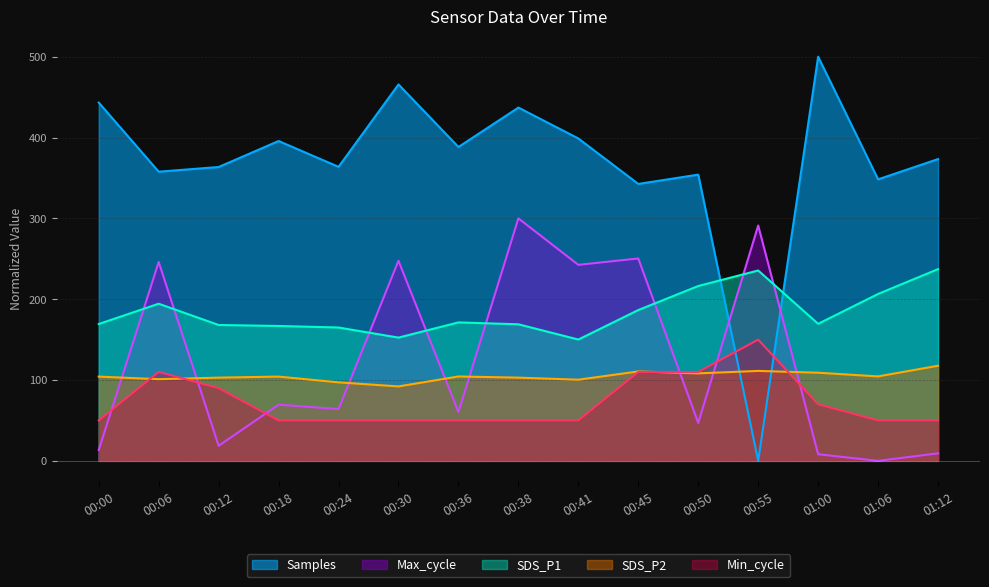

True or false: SDS_P1 and Min_cycle intersect in this chart.

False